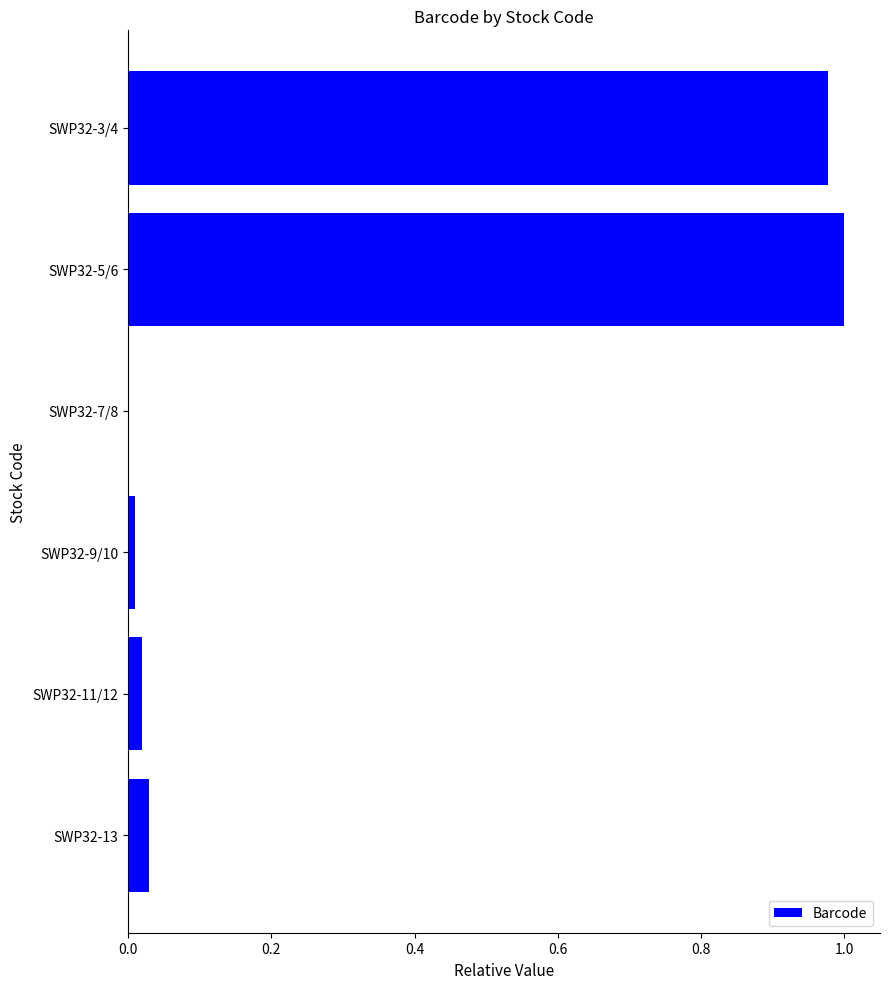

What is the sum of all values?

2.0